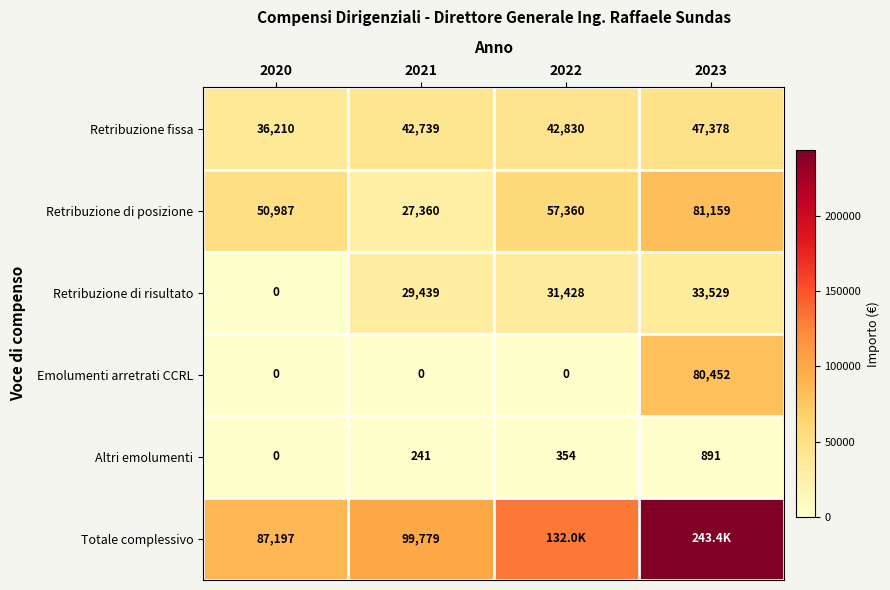

Rank the series at 2021 from lowest to highest value.

Emolumenti arretrati CCRL, Altri emolumenti, Retribuzione di posizione, Retribuzione di risultato, Retribuzione fissa, Totale complessivo